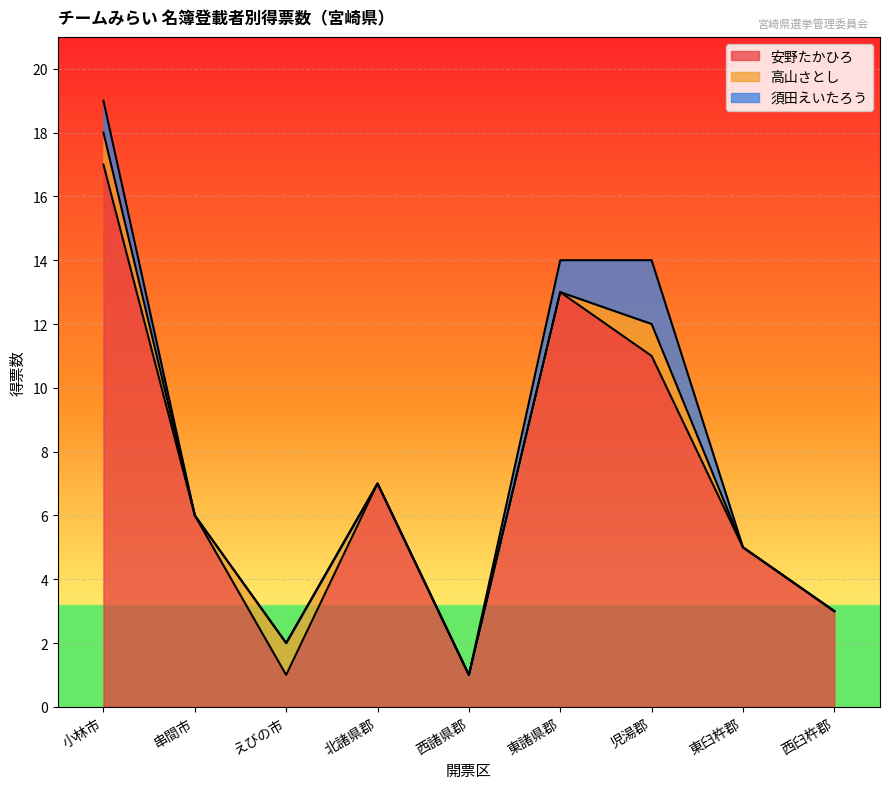

What are all the series names shown in the legend?

安野たかひろ, 高山さとし, 須田えいたろう